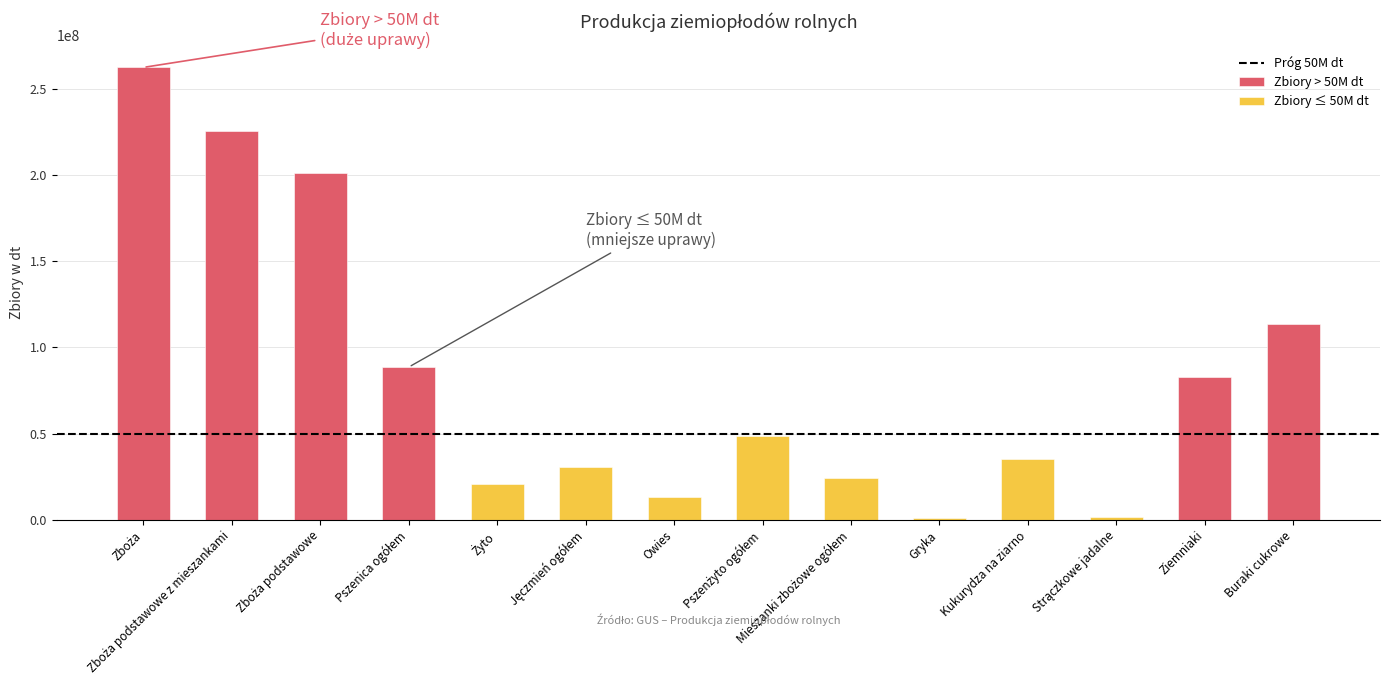

List the labels in order of value, smallest first.

Strączkowe jadalne, Gryka, Buraki cukrowe, Ziemniaki, Owies, Kukurydza na ziarno, Żyto, Mieszanki zbożowe ogółem, Jęczmień ogółem, Pszenżyto ogółem, Pszenica ogółem, Zboża podstawowe, Zboża podstawowe z mieszankami, Zboża